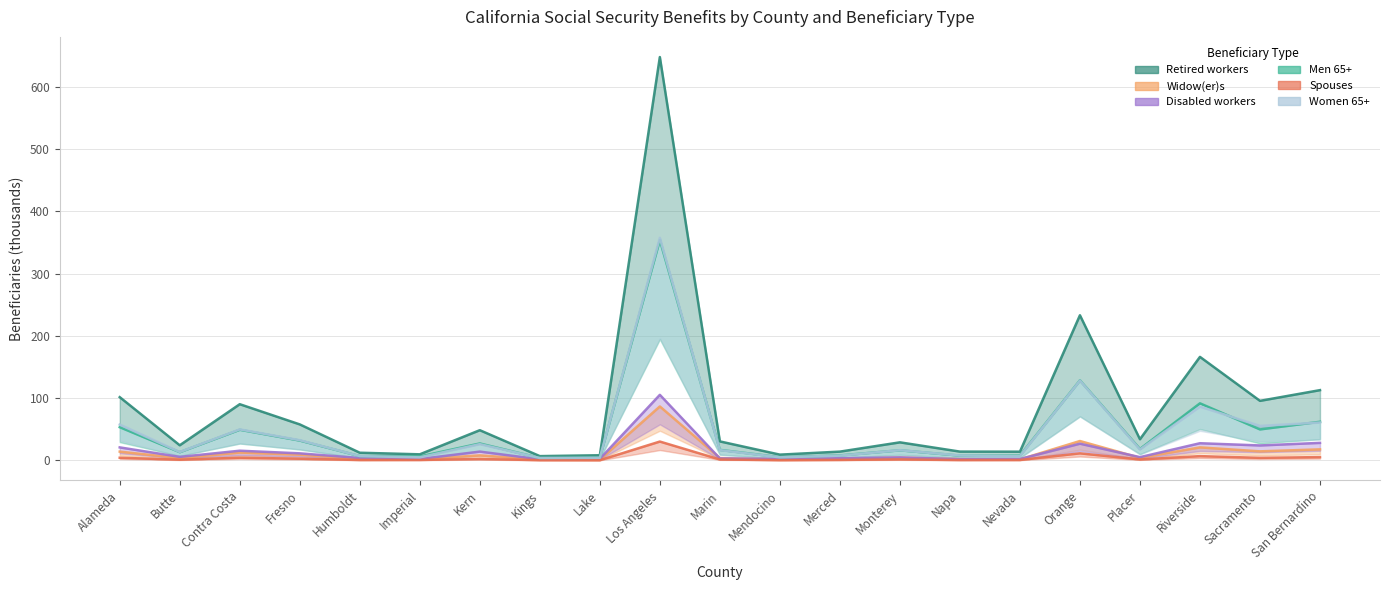

At how many categories does at least one series exceed 598?

1